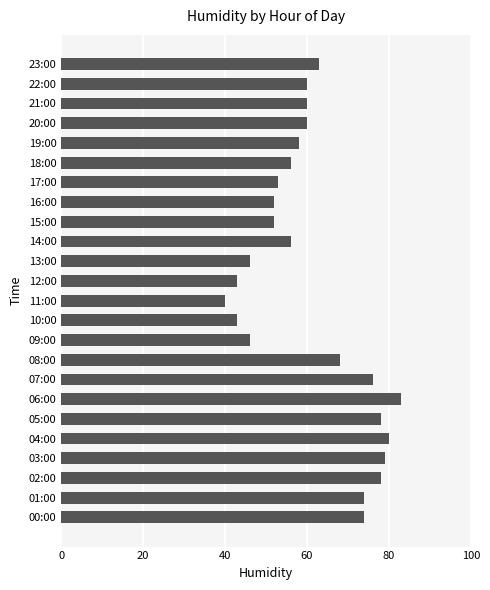

What is the ratio of the value at 14:00 to the value at 02:00?

0.7